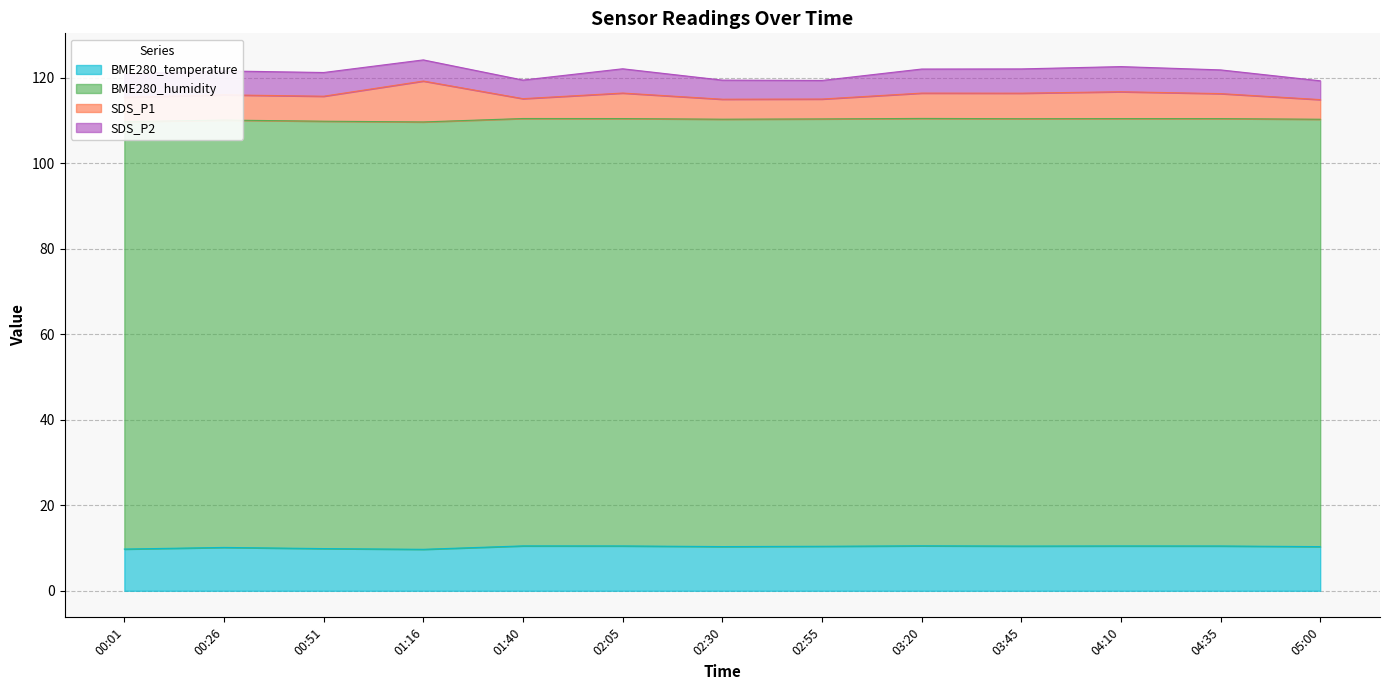

Which series has the largest range (max minus min)?

SDS_P1